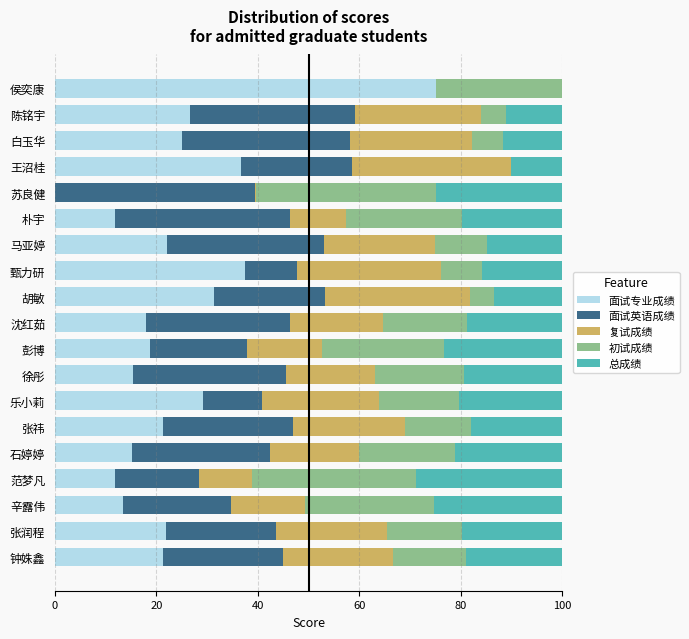

The 面试专业成绩 series shows 22.4 at 徐彤. True or false?

False